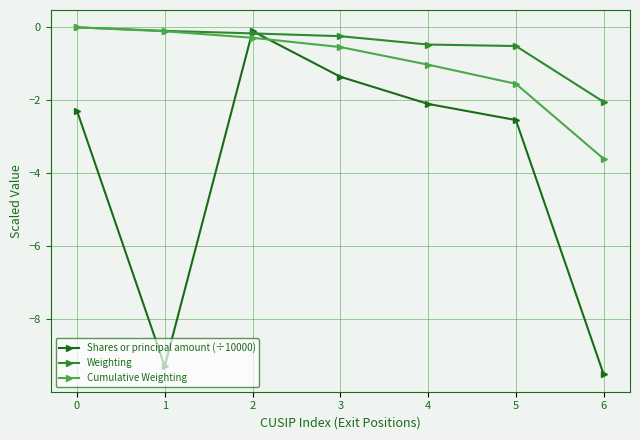

Where does the Shares or principal amount (÷10000) series first go above -2?

2